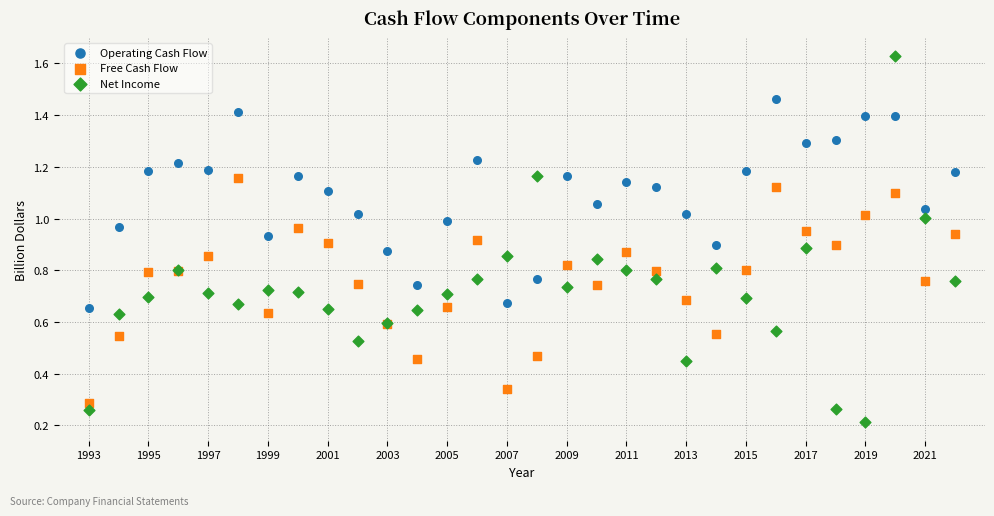

Which series reaches the minimum Y coordinate?

Net Income